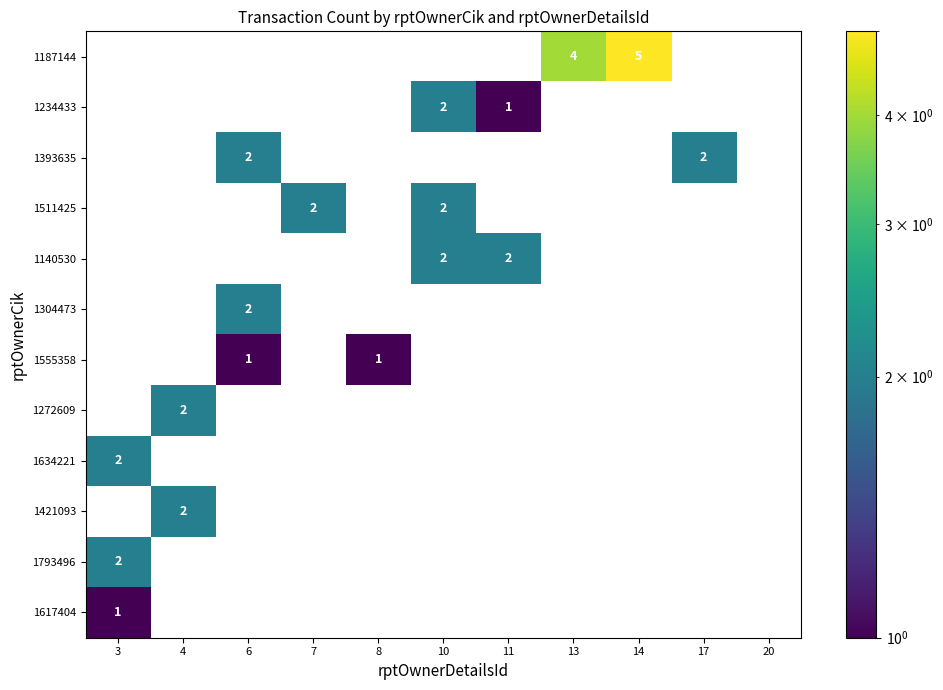

Is it true that 1187144 equals 5 at 14?

True